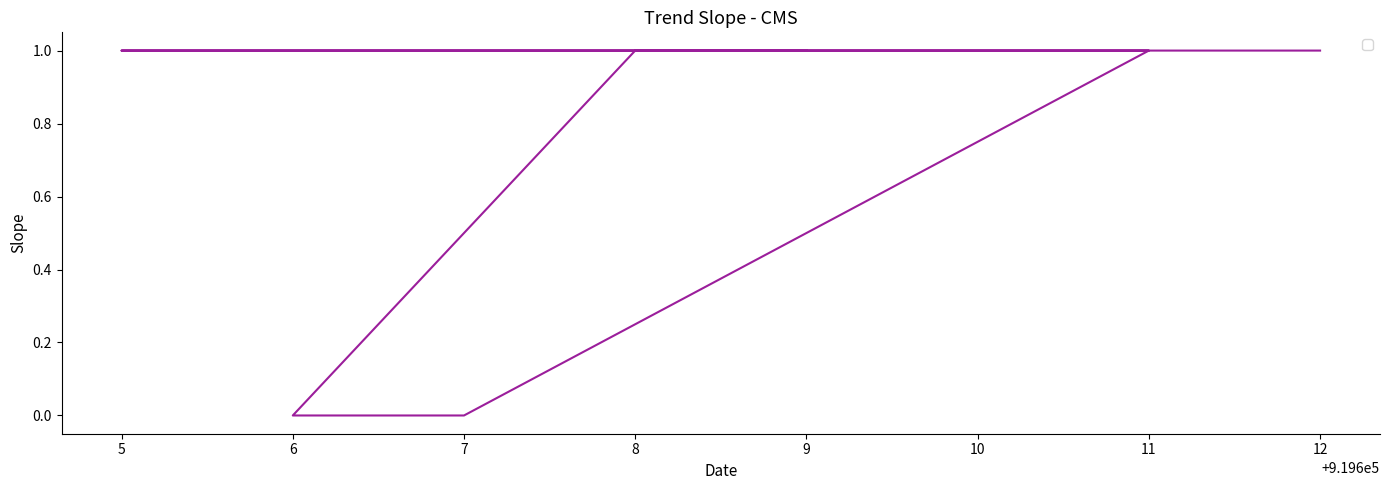

Is this an area chart (filled region under the line)?

No